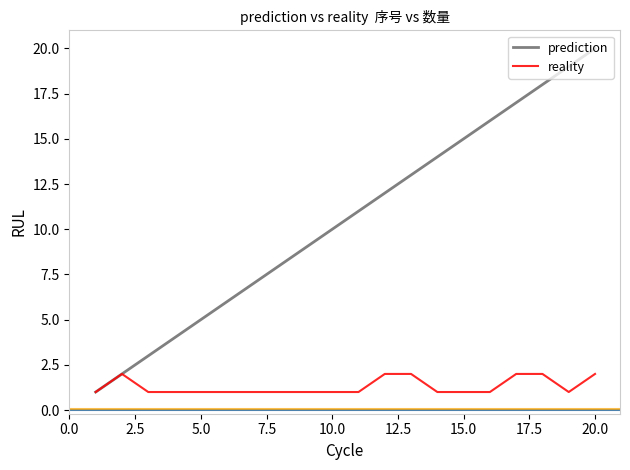

Which series has the largest range (max minus min)?

prediction